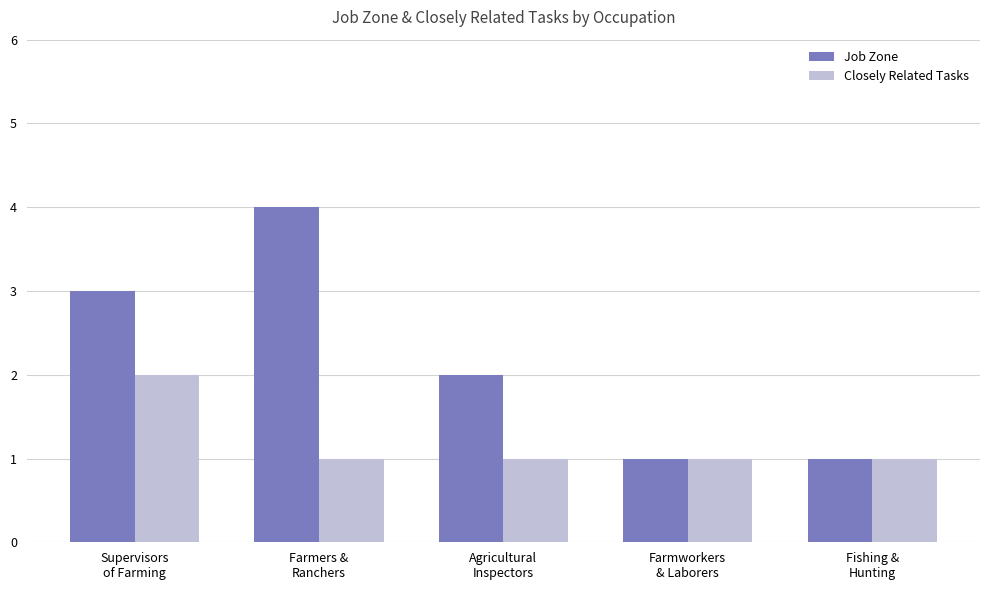

Are the bars grouped side by side (vs. stacked)?

Yes